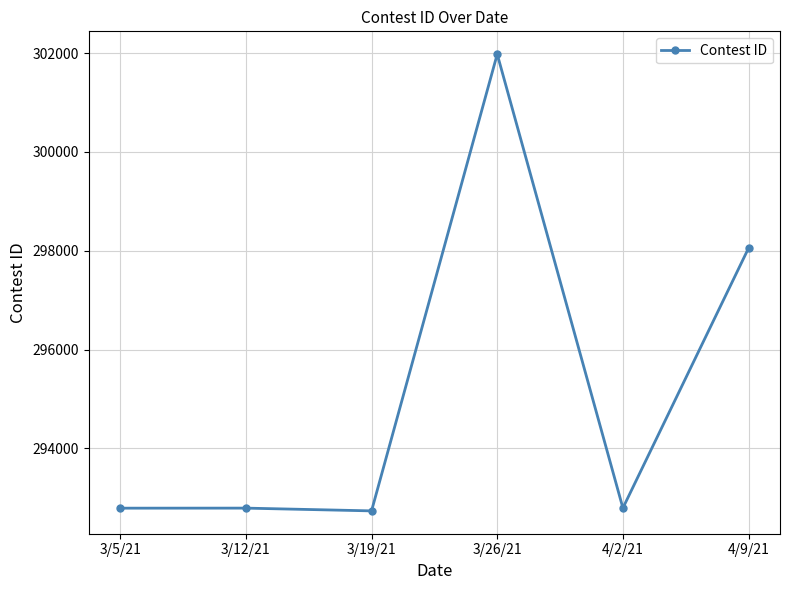

Which has a higher value, 3/5/21 or 4/9/21?

4/9/21